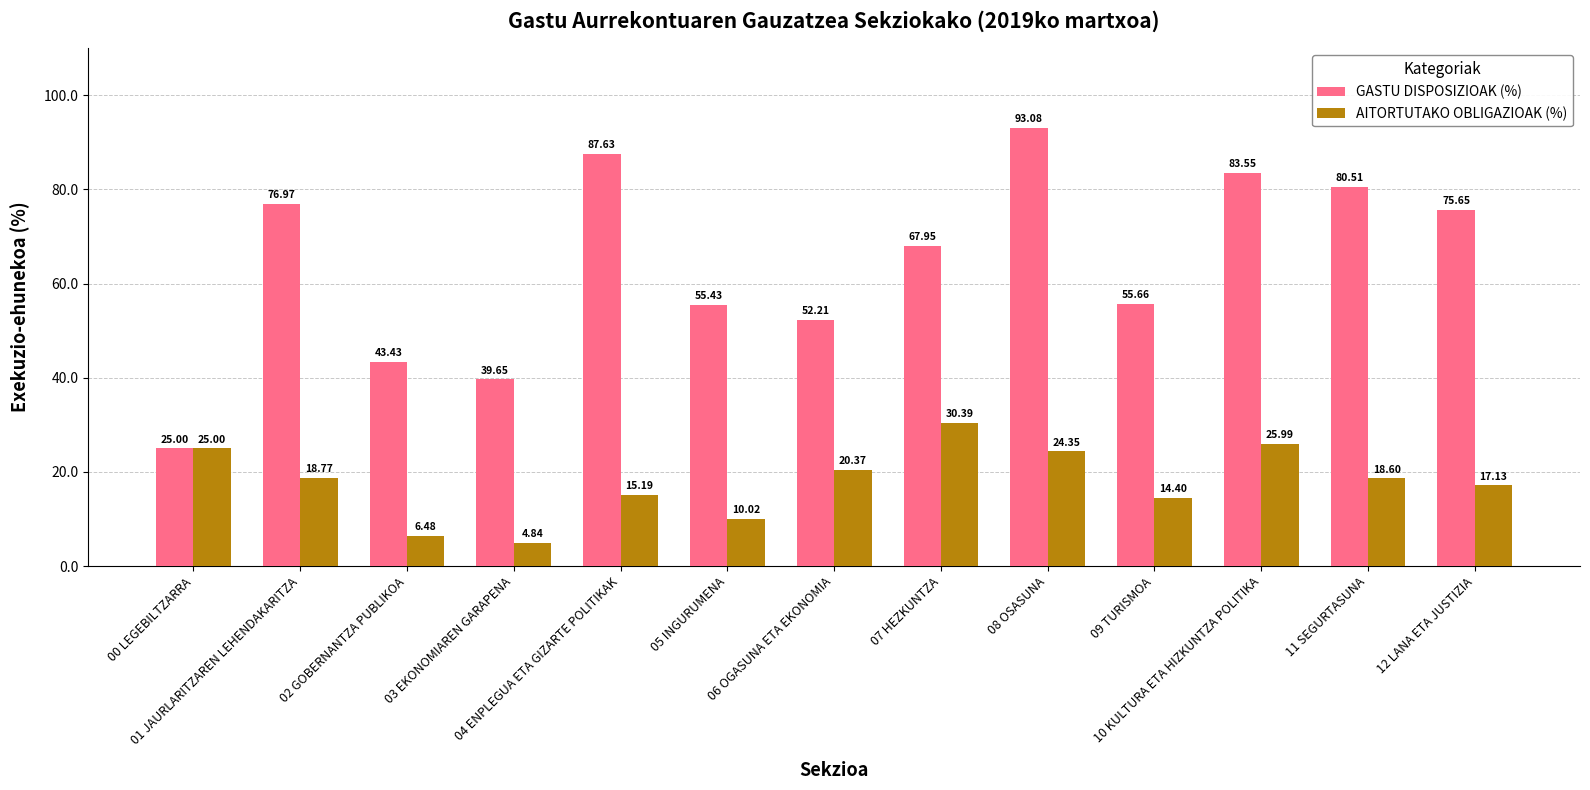

What is the average value of the AITORTUTAKO OBLIGAZIOAK (%) series?

17.8